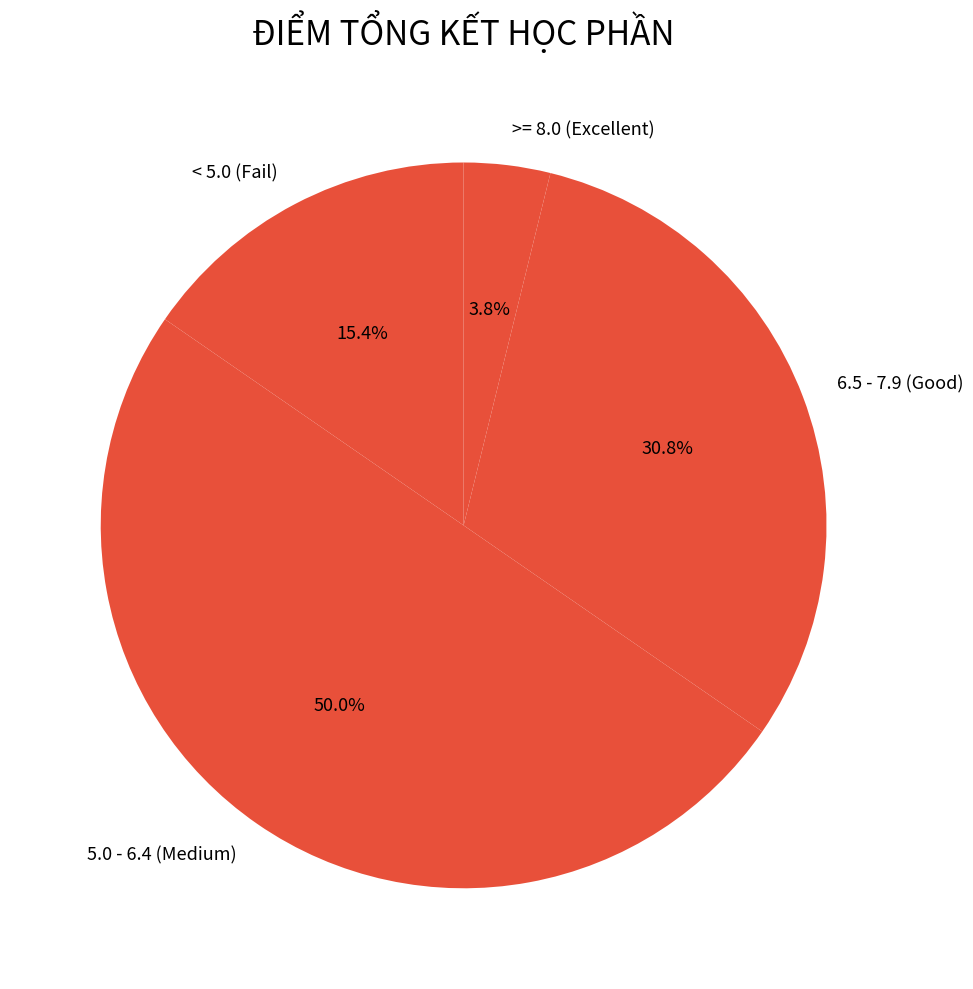

Which has a higher value, 6.5 - 7.9 (Good) or < 5.0 (Fail)?

6.5 - 7.9 (Good)